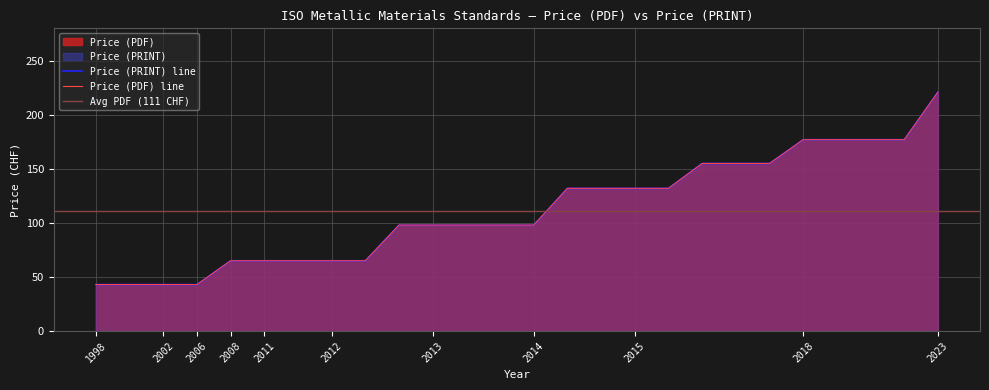

What is the minimum value shown in the chart?

43